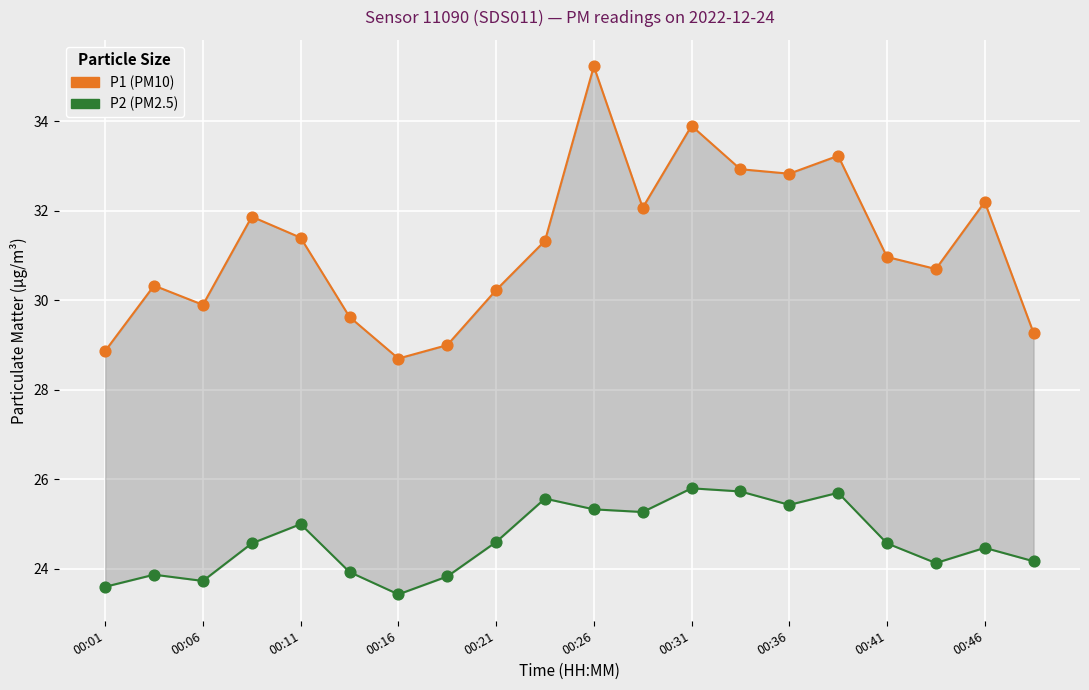

Across all data points, what is the range of Y values (max minus min)?

11.8